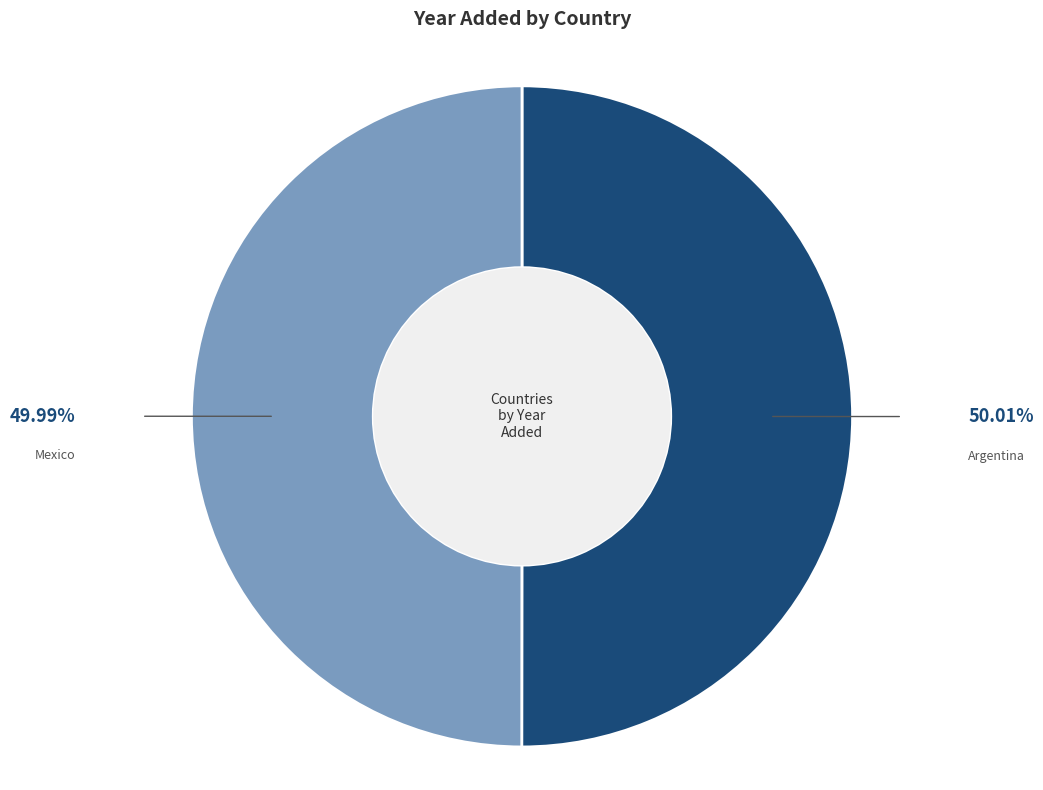

Combined, do Mexico and Argentina account for over 50%?

Yes